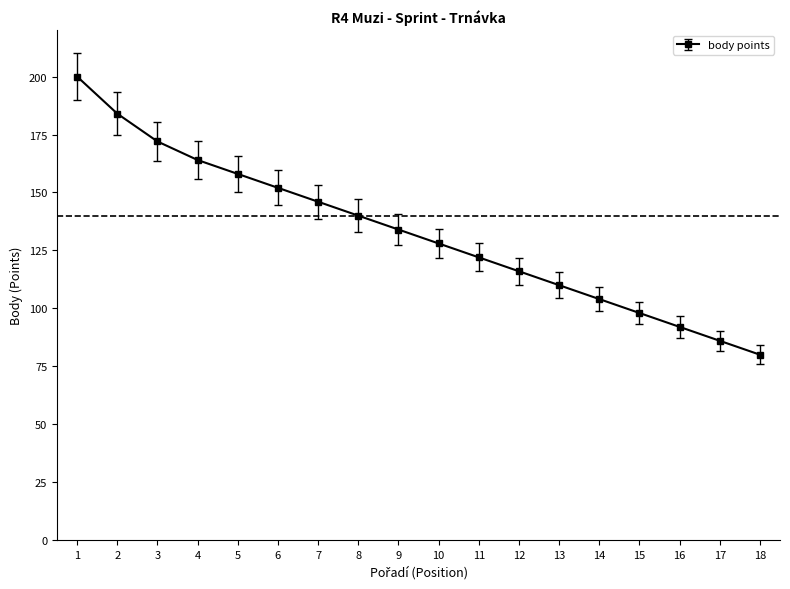

How many data points does each series have?

18